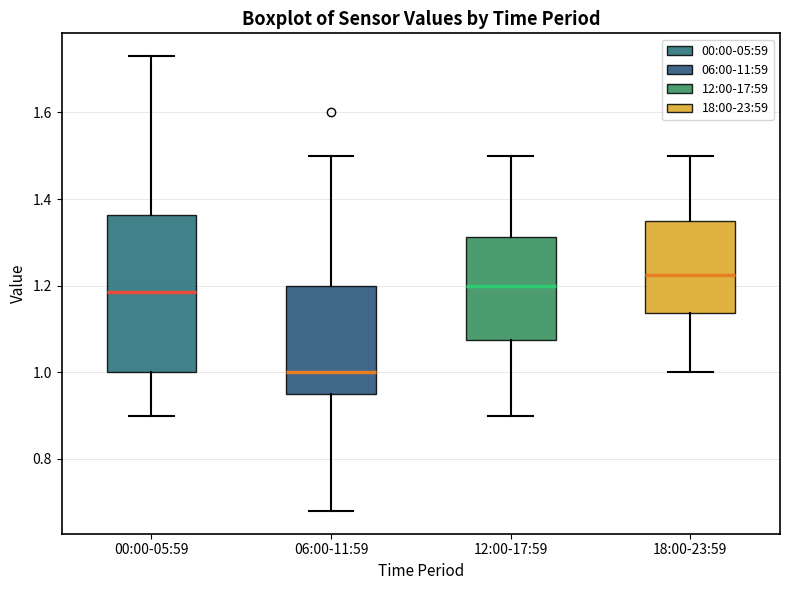

Reading left to right, transcribe this box plot: for each box, give where its median line is, the range the box spans, and where its two whiskers end, as read against the y-axis. The values are not printed on the chart, so give them approximately, as read against the axis.

00:00-05:59: median 1.18, box 1.00 to 1.36, whiskers 0.90 to 1.74
06:00-11:59: median 1.00, box 0.96 to 1.20, whiskers 0.68 to 1.50
12:00-17:59: median 1.20, box 1.08 to 1.32, whiskers 0.90 to 1.50
18:00-23:59: median 1.22, box 1.14 to 1.36, whiskers 1.00 to 1.50